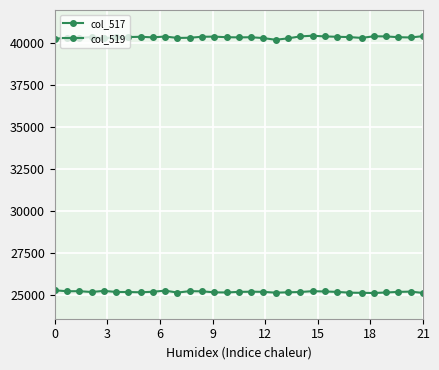

True or false: col_519 and col_517 intersect in this chart.

False